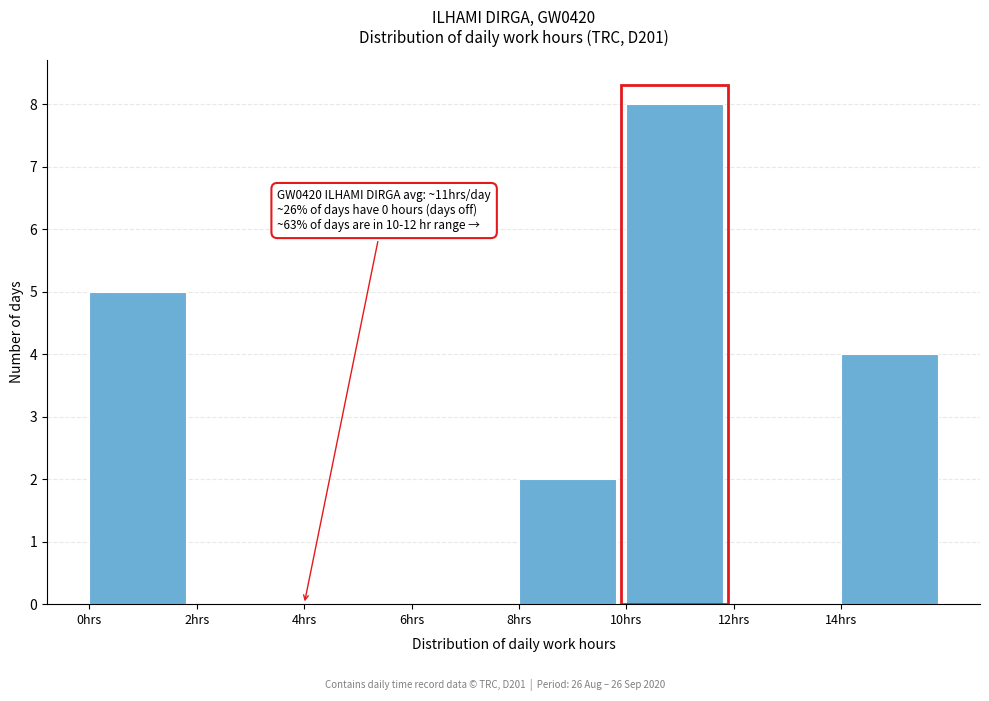

Over which range of the x-axis is the bar tallest?

10 to 12